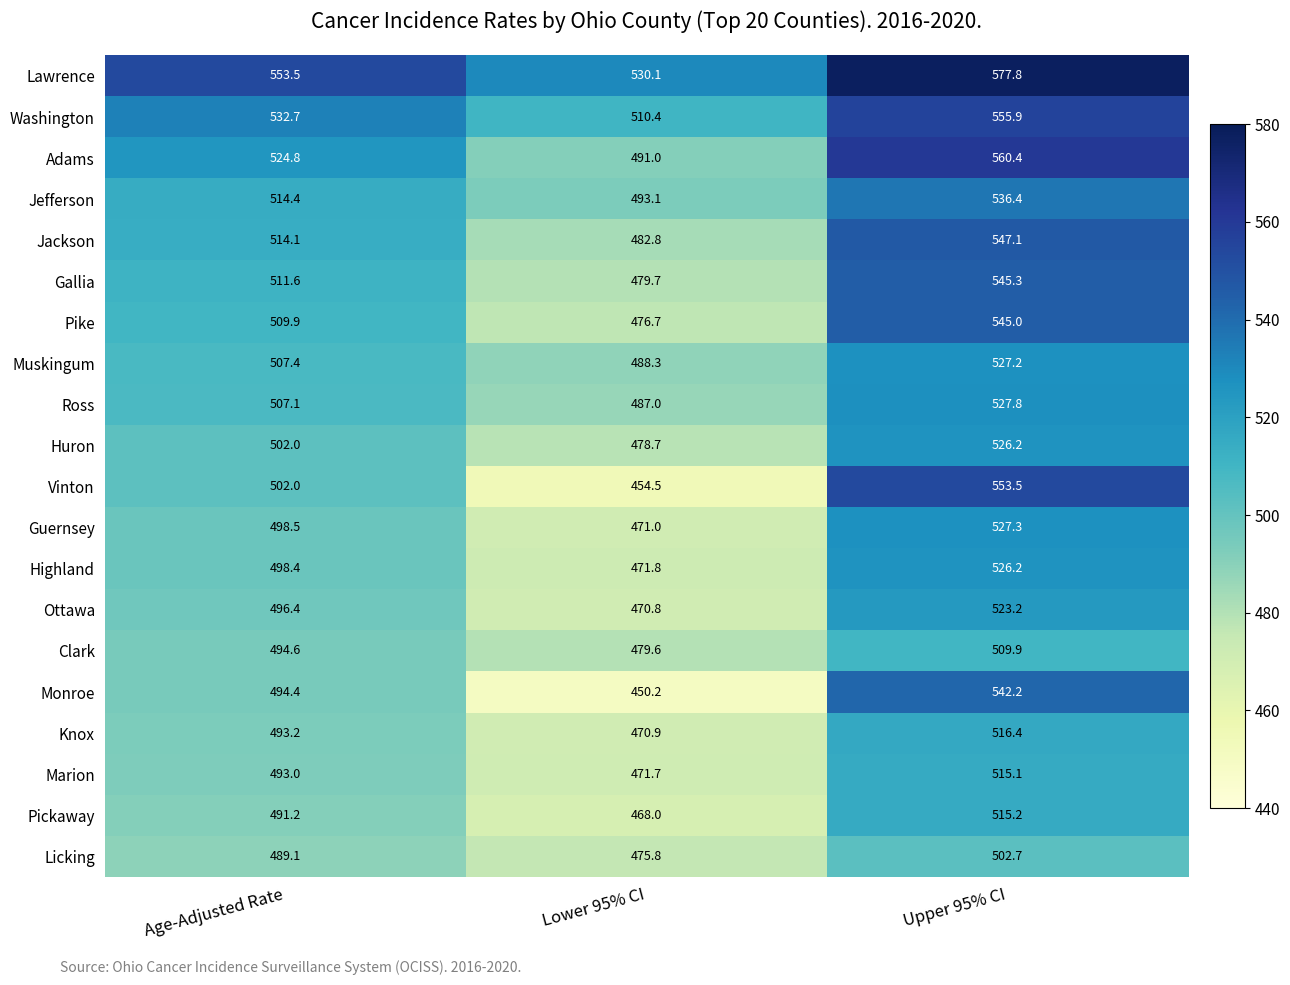

What is the sum of all Adams values?

1576.2